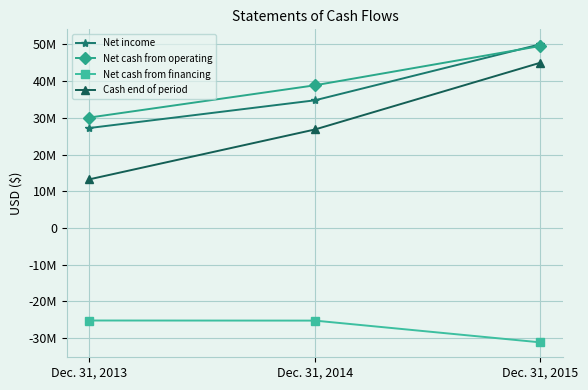

Does the chart display data point markers on the line(s)?

Yes